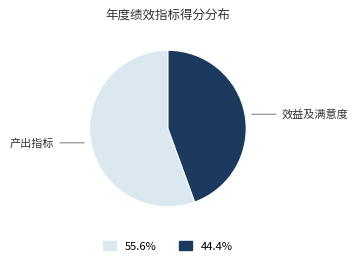

Does any single category account for the majority?

Yes